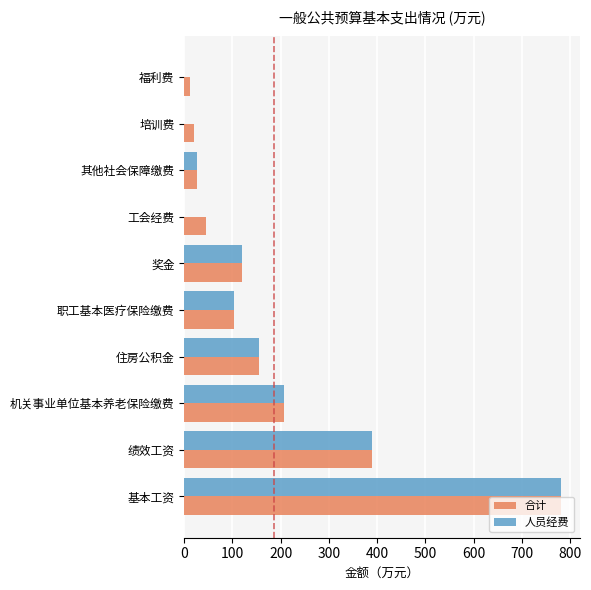

True or false: 人员经费 has a value of 0.0 at 福利费.

True